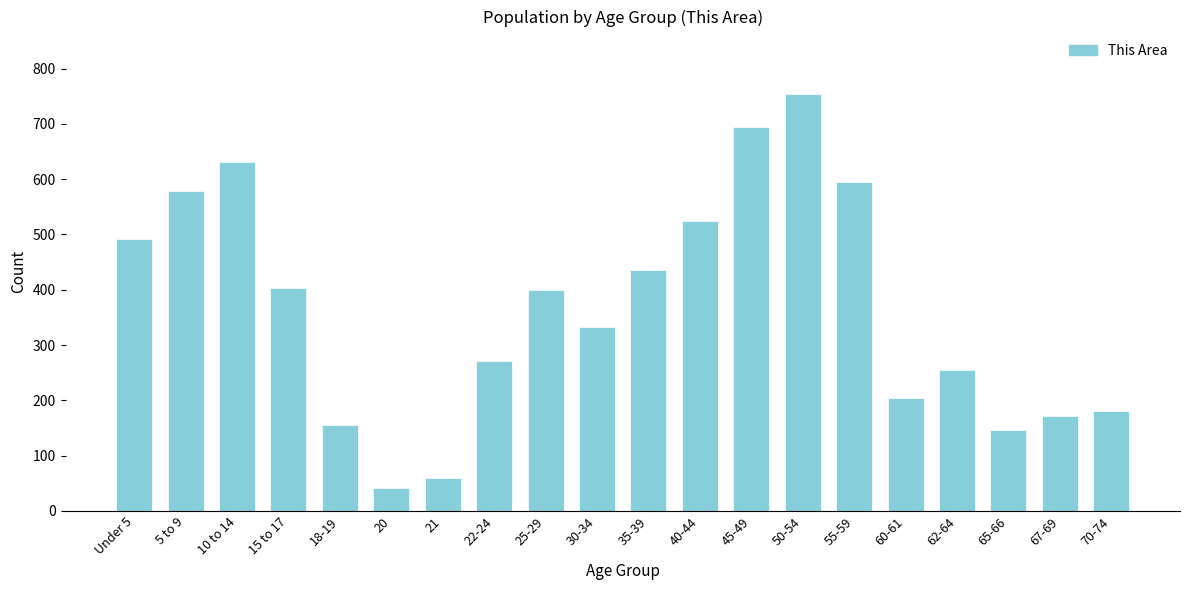

Reading left to right, list all the values displayed in this chart.

Under 5=492	5 to 9=578	10 to 14=631	15 to 17=404	18-19=155	20=41	21=59	22-24=271	25-29=399	30-34=332	35-39=436	40-44=525	45-49=694	50-54=754	55-59=595	60-61=204	62-64=254	65-66=146	67-69=172	70-74=180